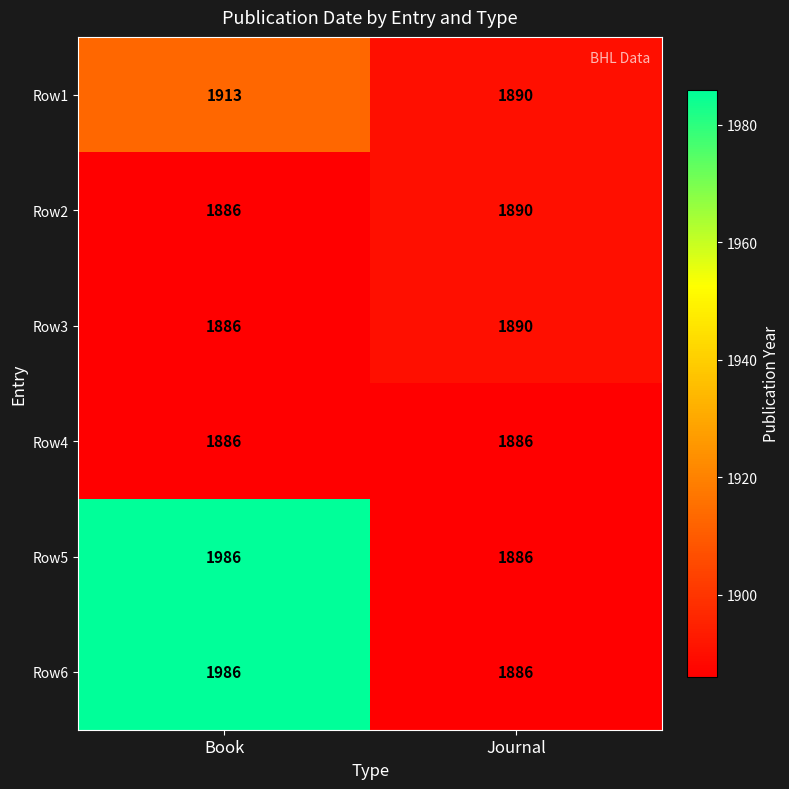

How many data points does each series have?

2